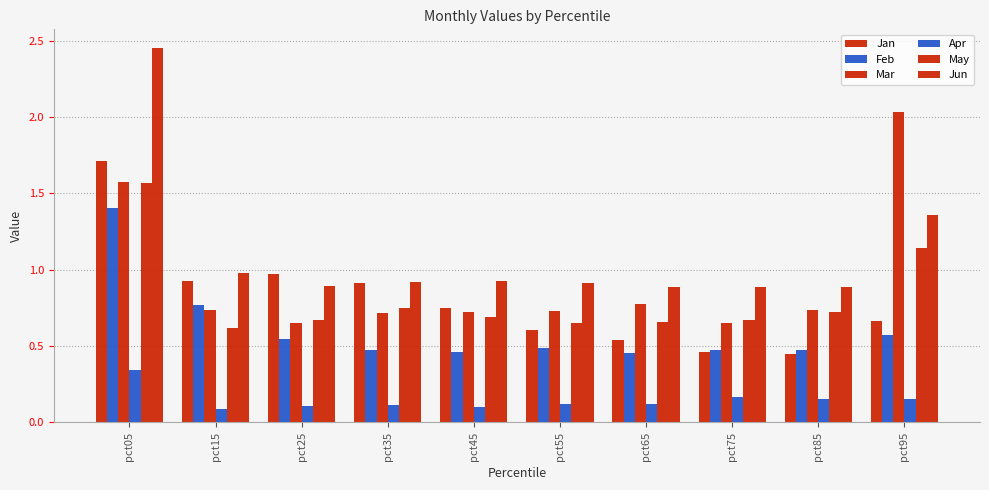

Does the chart contain any negative values?

No